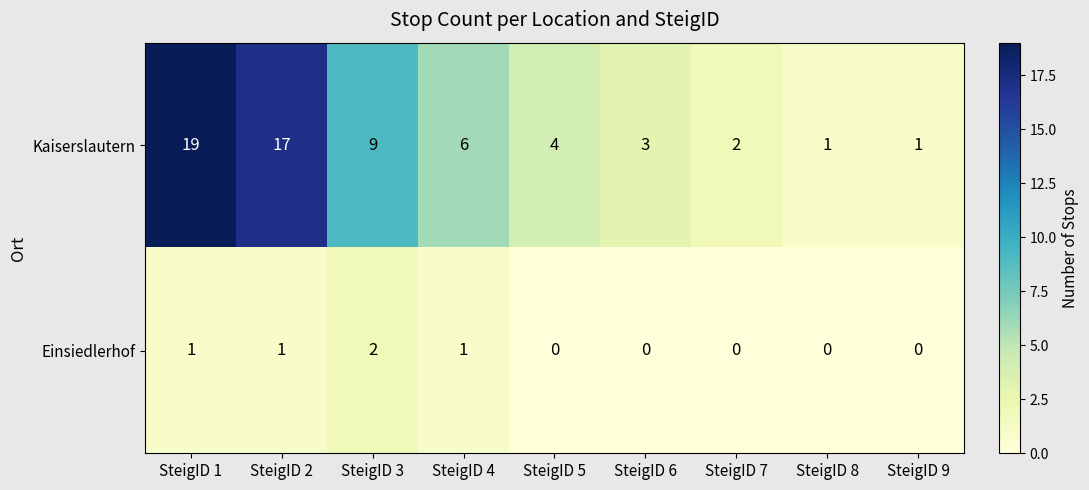

Where is Kaiserslautern nearest to the value 10?

SteigID 3